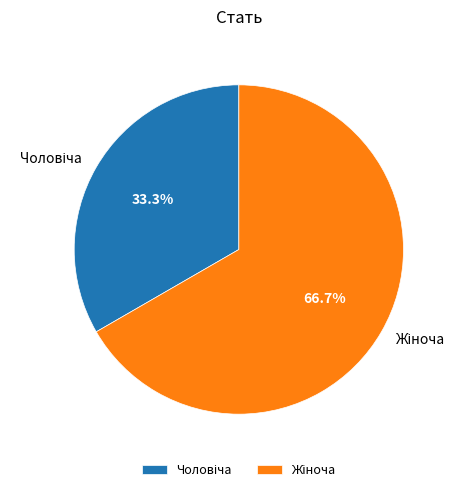

Is there a majority slice in this chart?

Yes